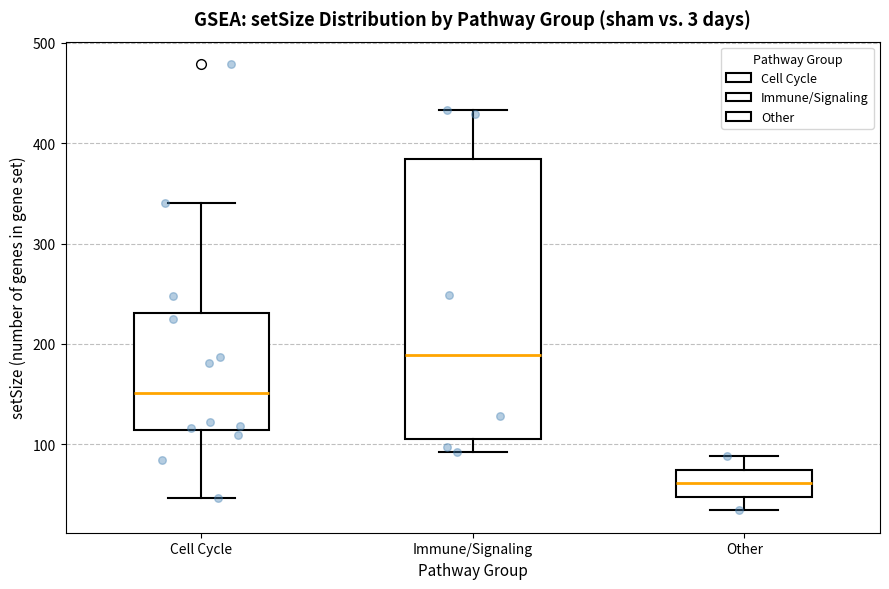

Comparing the boxes themselves (not the whiskers), which one is the tallest?

Immune/Signaling